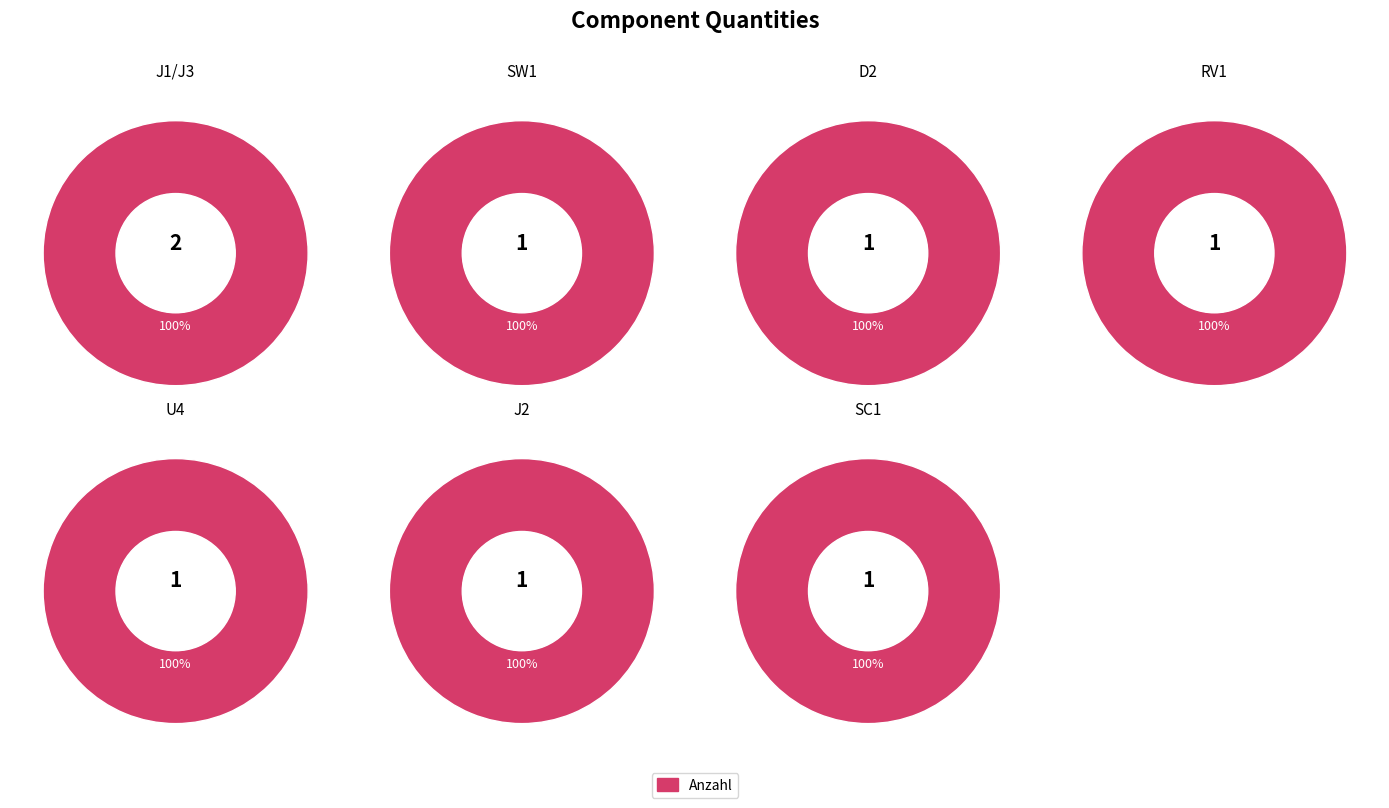

Do U4 and D2 together represent more than half of the pie?

No